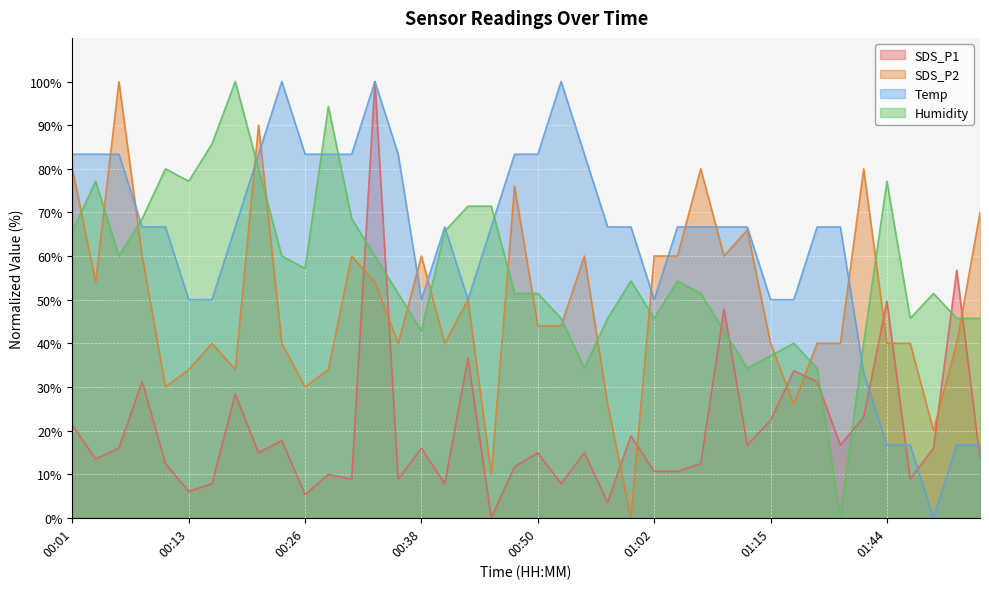

What is the value of the SDS_P1 point at the 37th from the left?

8.9